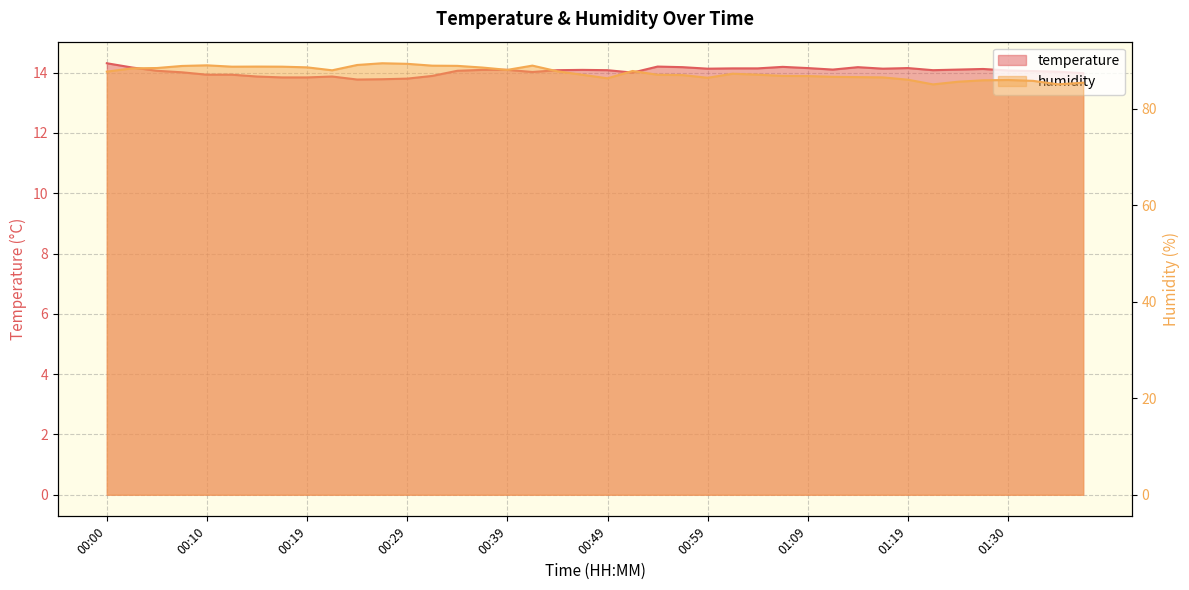

What is the label of the 14th point from the right?

01:04